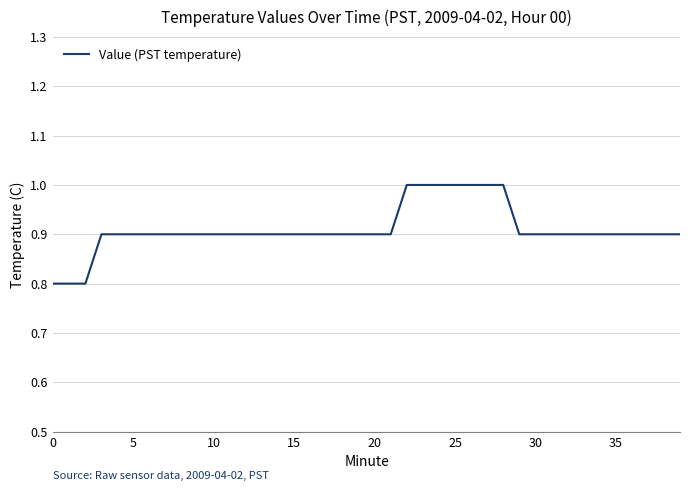

What is the maximum value shown in the chart?

1.0